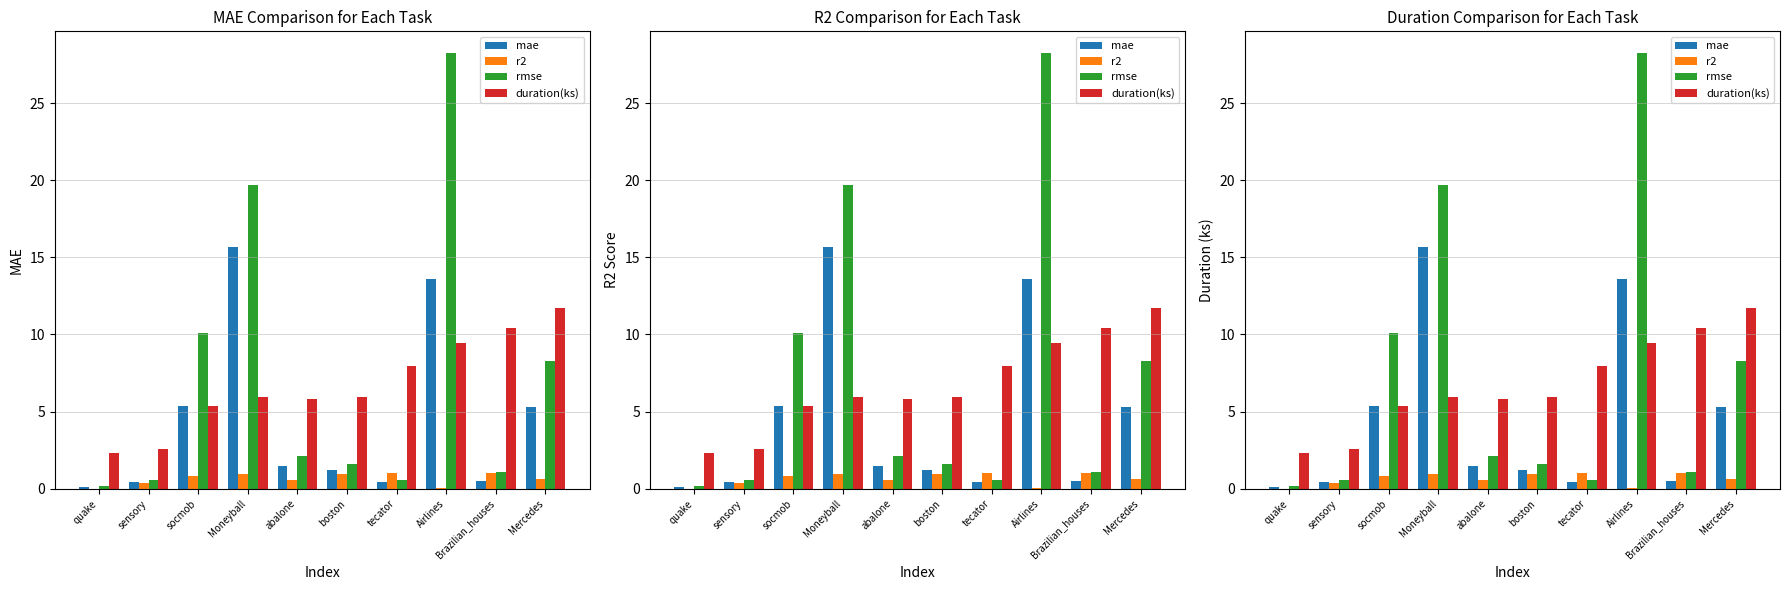

Which series has the largest total across all categories?

rmse